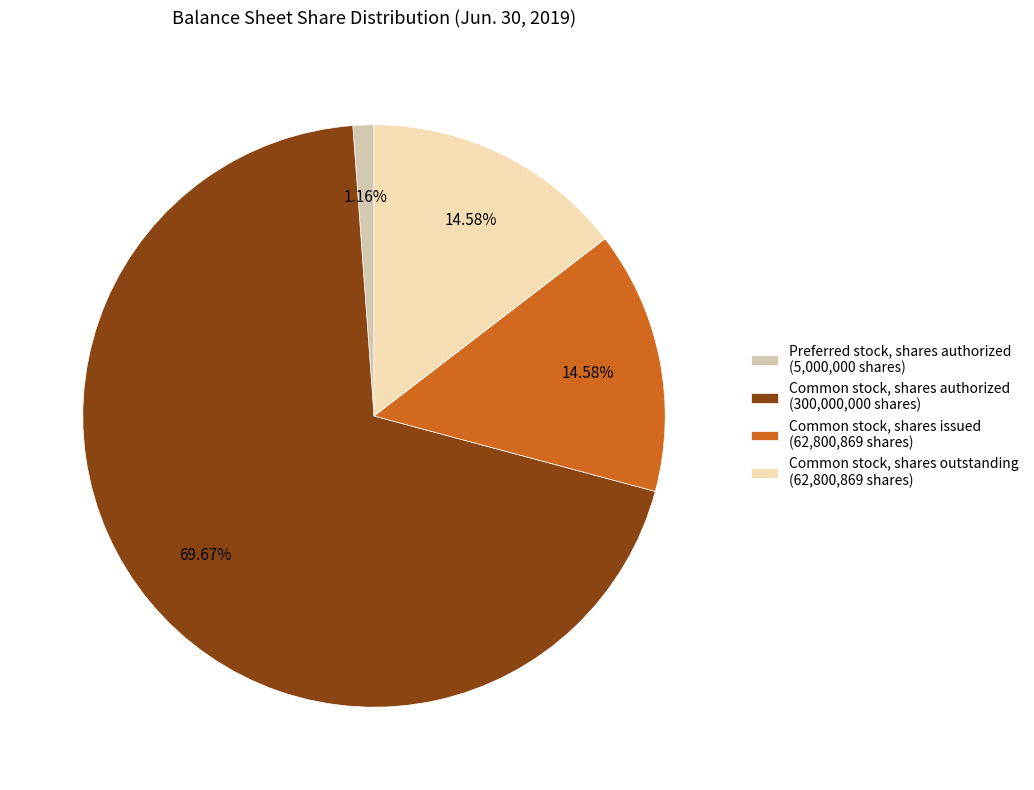

Does Common stock, shares authorized (300,000,000 shares) represent more than half of the total?

Yes